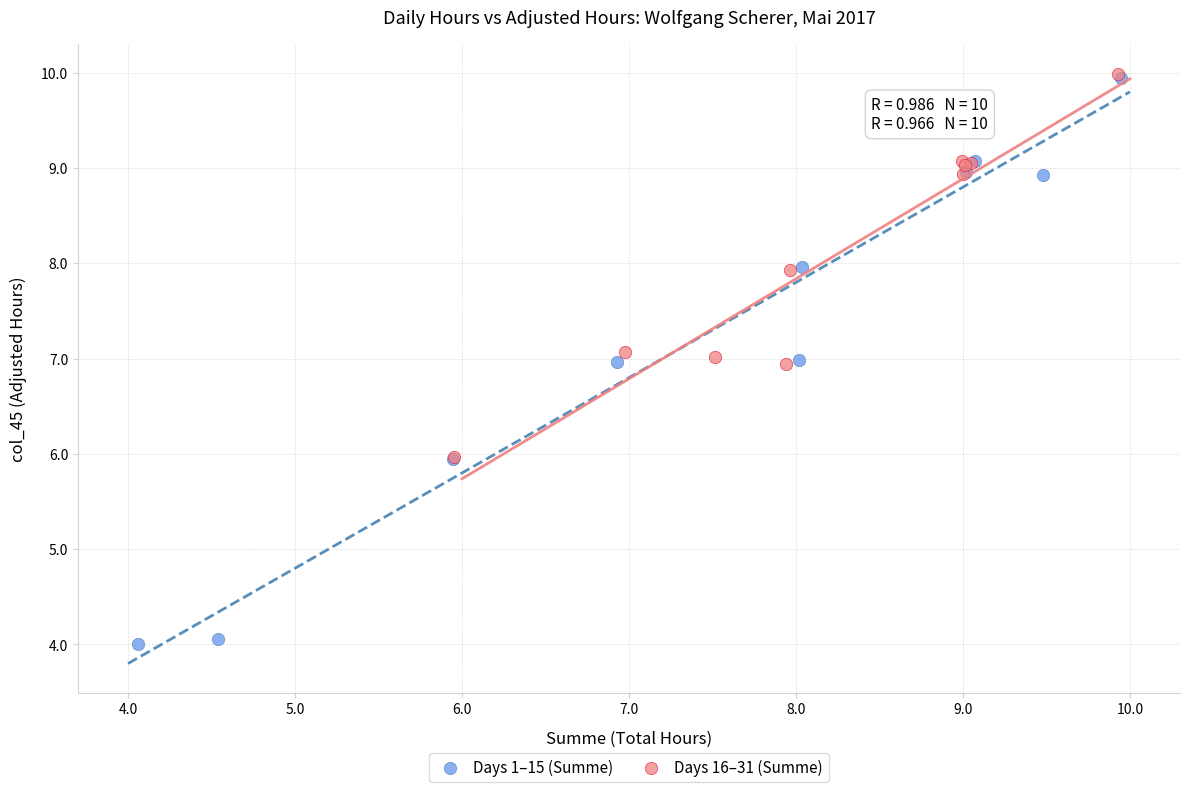

Which series reaches the minimum Y coordinate?

Days 1–15 (Summe)